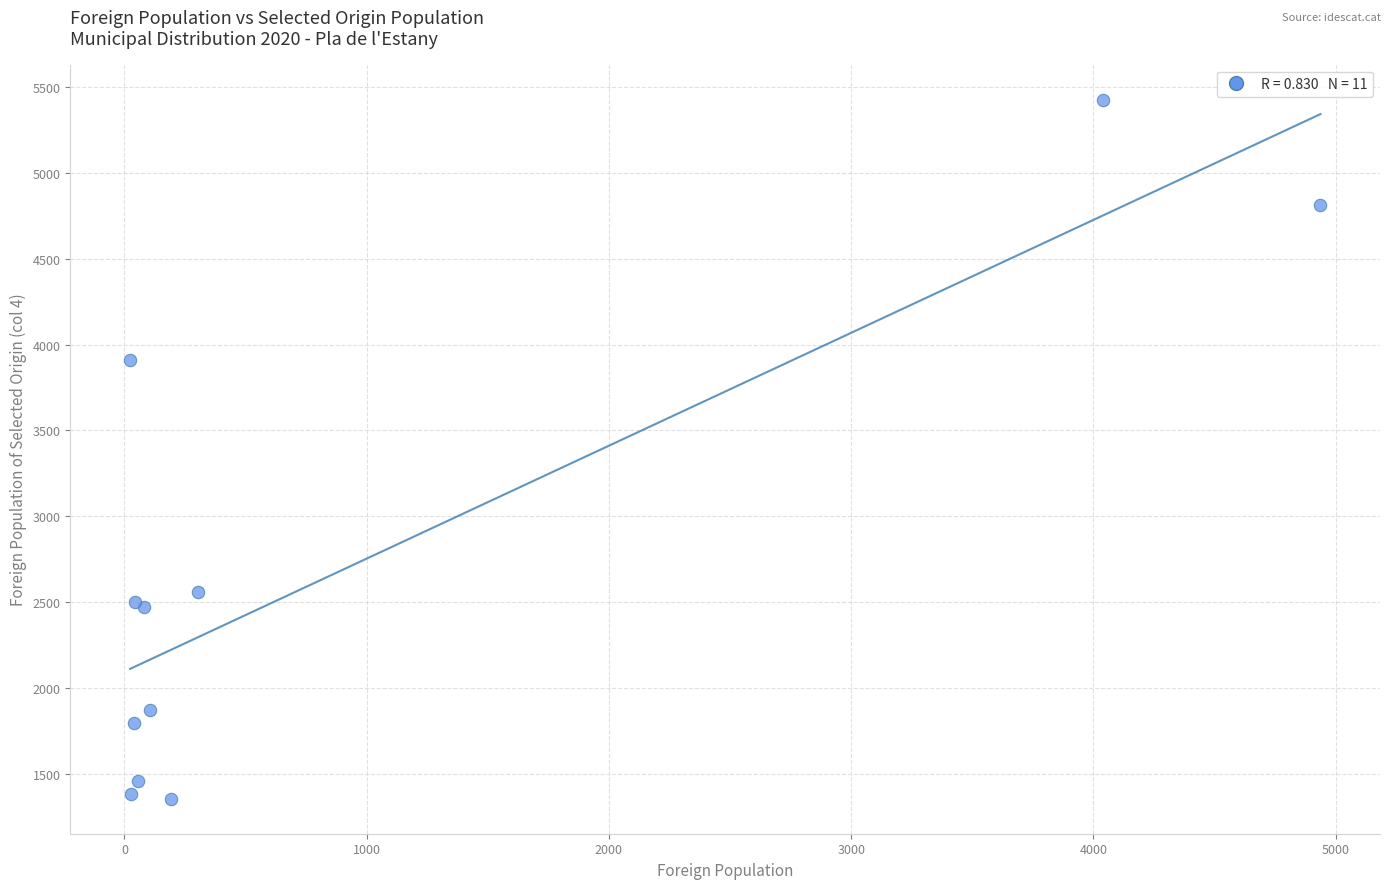

What Y value in the scatter plot is closest to 3391?

3913